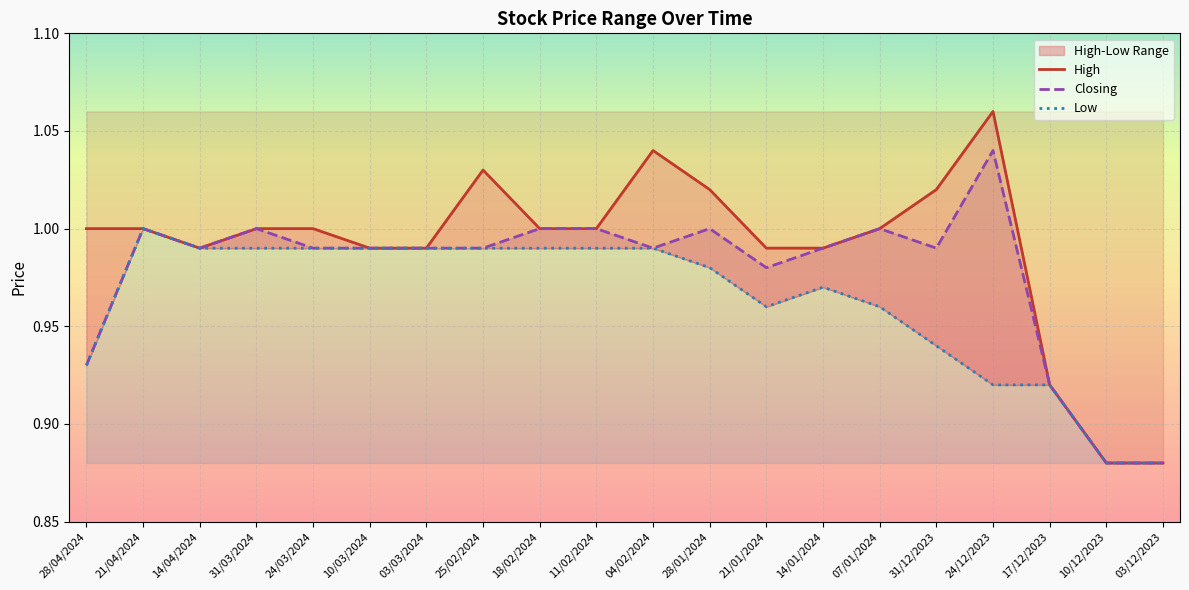

At how many categories does at least one series exceed 0?

20